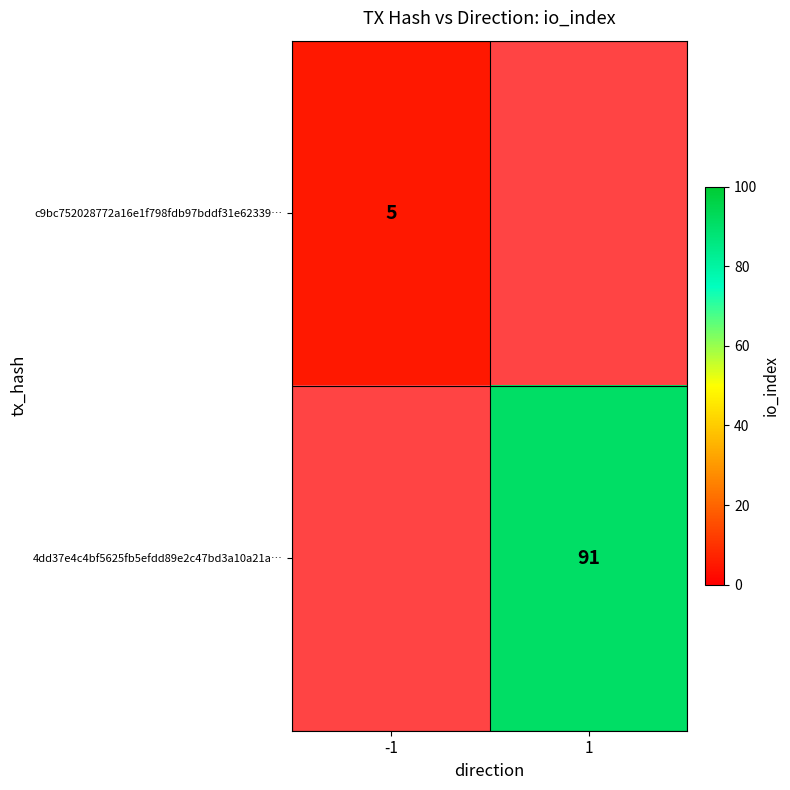

Is the value of c9bc752028772a16e1f798fdb97bddf31e62339… at -1 greater than the value of 4dd37e4c4bf5625fb5efdd89e2c47bd3a10a21a… at 1?

No